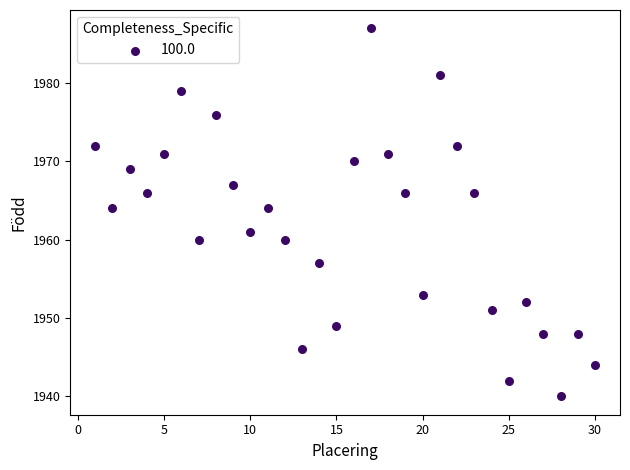

What is the range of Y values (max minus min)?

47